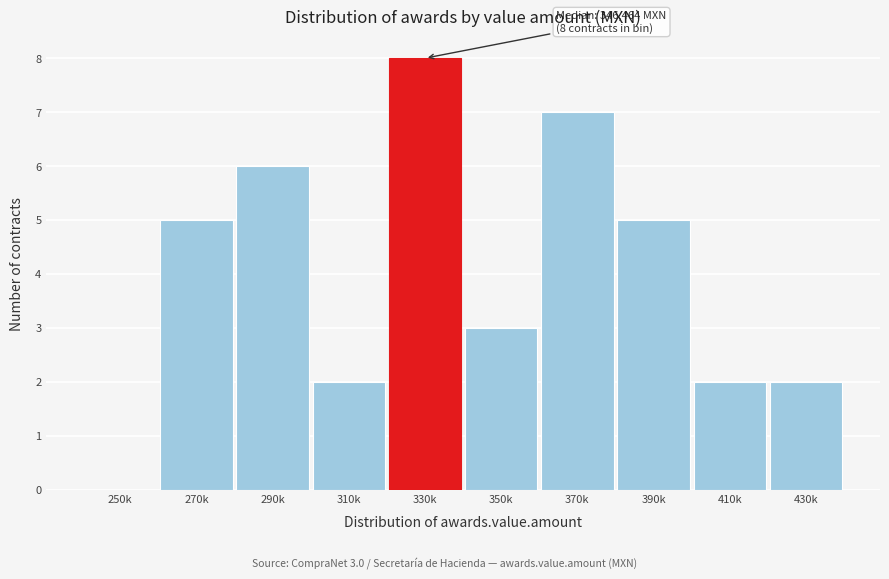

Reading left to right, list all the values displayed in this chart.

250k=0	270k=5	290k=6	310k=2	330k=8	350k=3	370k=7	390k=5	410k=2	430k=2